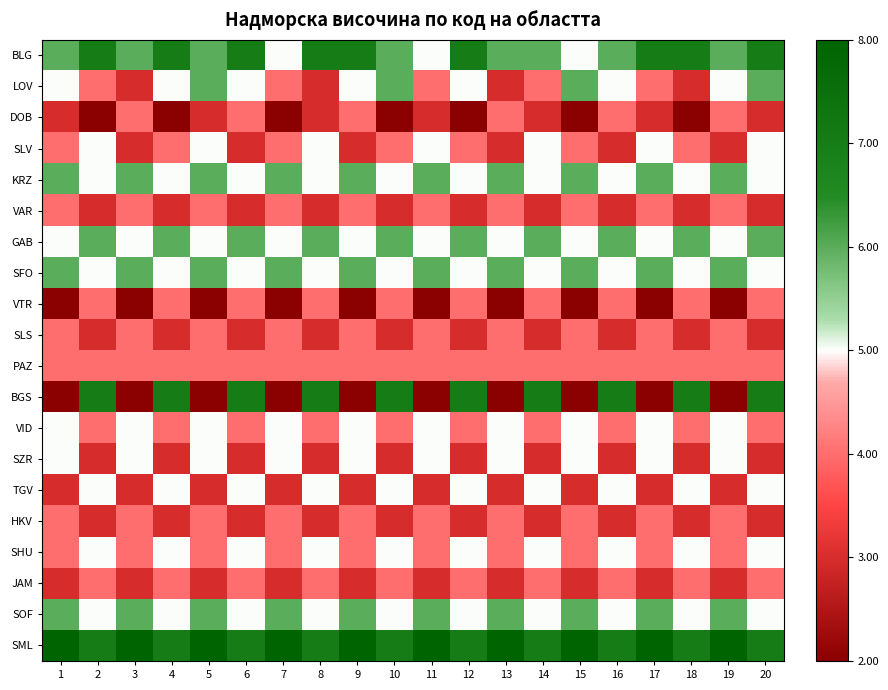

How many data points does each series have?

20